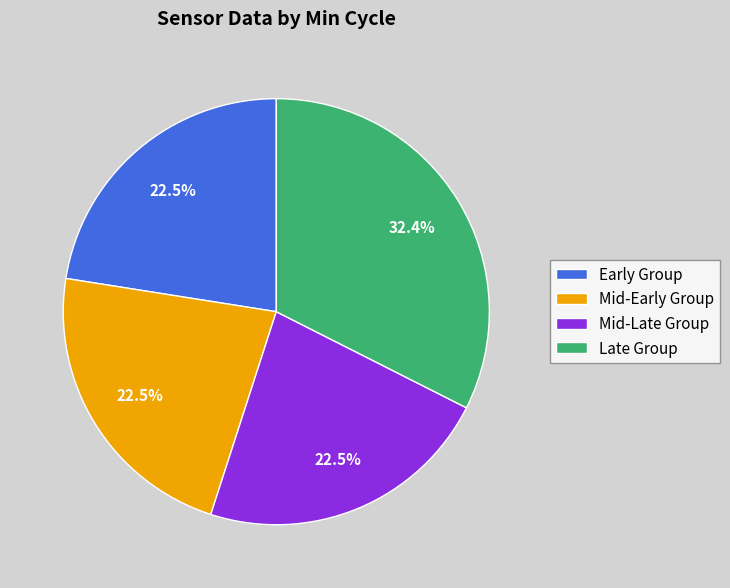

How many segments does this pie chart have?

4